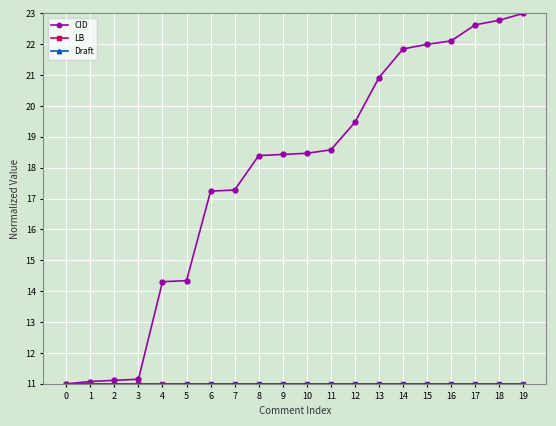

Reading left to right, what are all the values shown in this chart?

CID: 11.0	11.1	11.1	11.1	14.3	14.3	17.2	17.3	18.4	18.4	18.5	18.6	19.5	20.9	21.8	22.0	22.1	22.6	22.8	23.0
LB: 11.0	11.0	11.0	11.0	11.0	11.0	11.0	11.0	11.0	11.0	11.0	11.0	11.0	11.0	11.0	11.0	11.0	11.0	11.0	11.0
Draft: 11.0	11.0	11.0	11.0	11.0	11.0	11.0	11.0	11.0	11.0	11.0	11.0	11.0	11.0	11.0	11.0	11.0	11.0	11.0	11.0